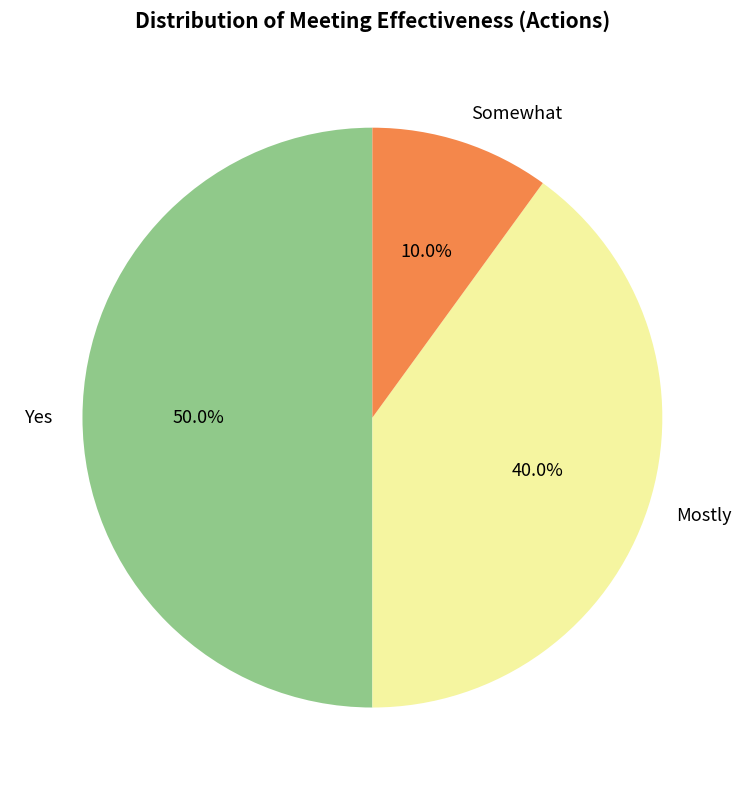

Which category has the biggest portion of the pie?

Yes